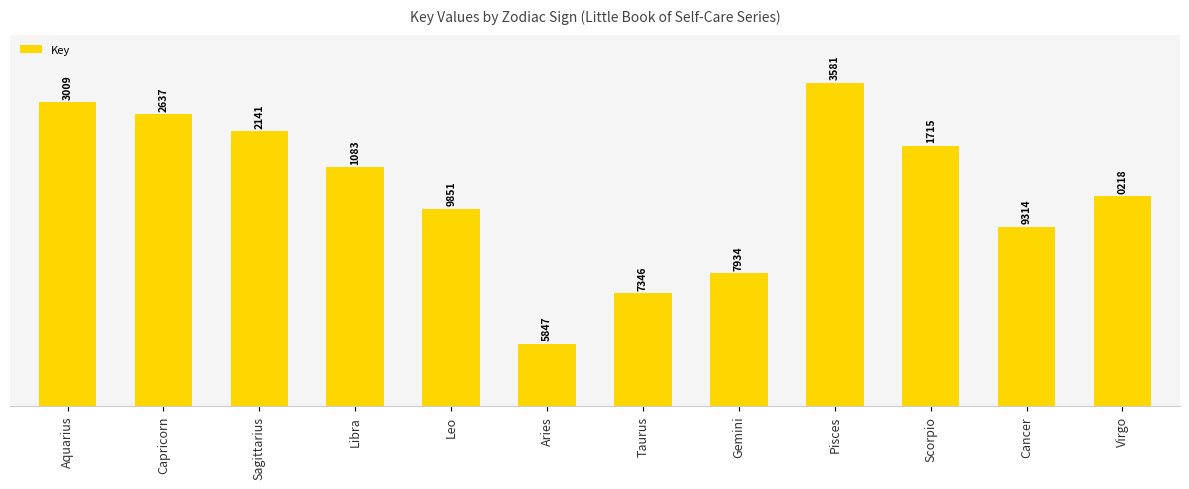

Where is the data nearest to the value 151099714?

Leo